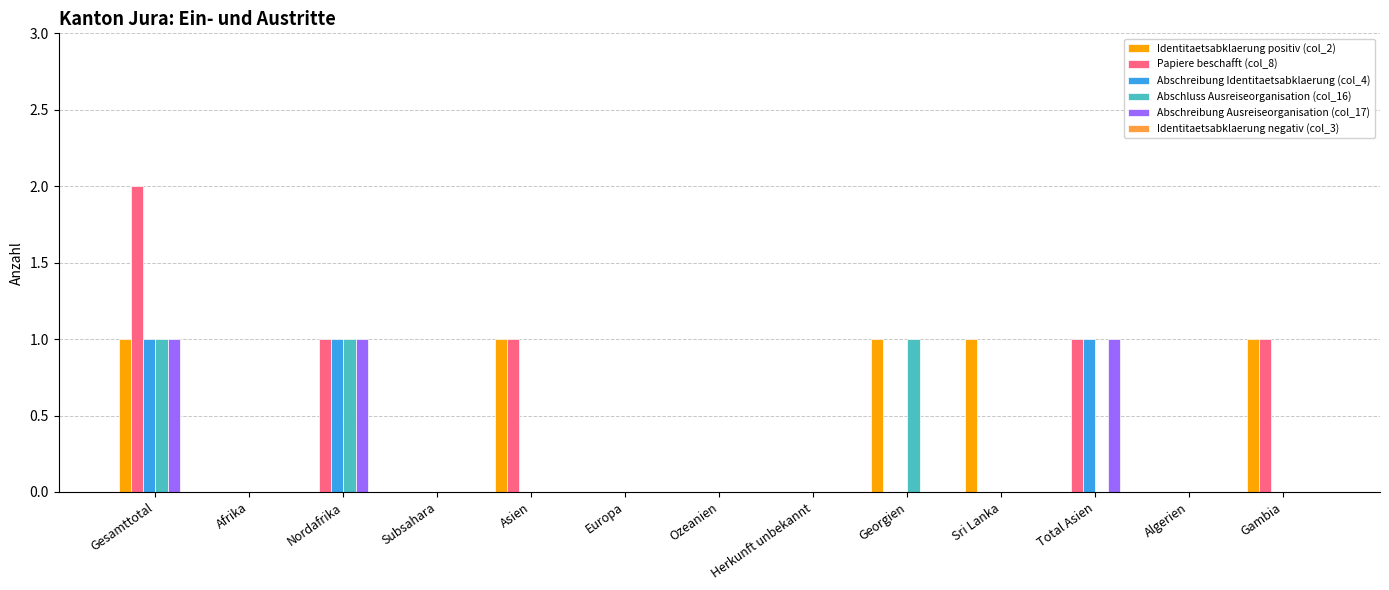

Count the number of data series in this chart.

5